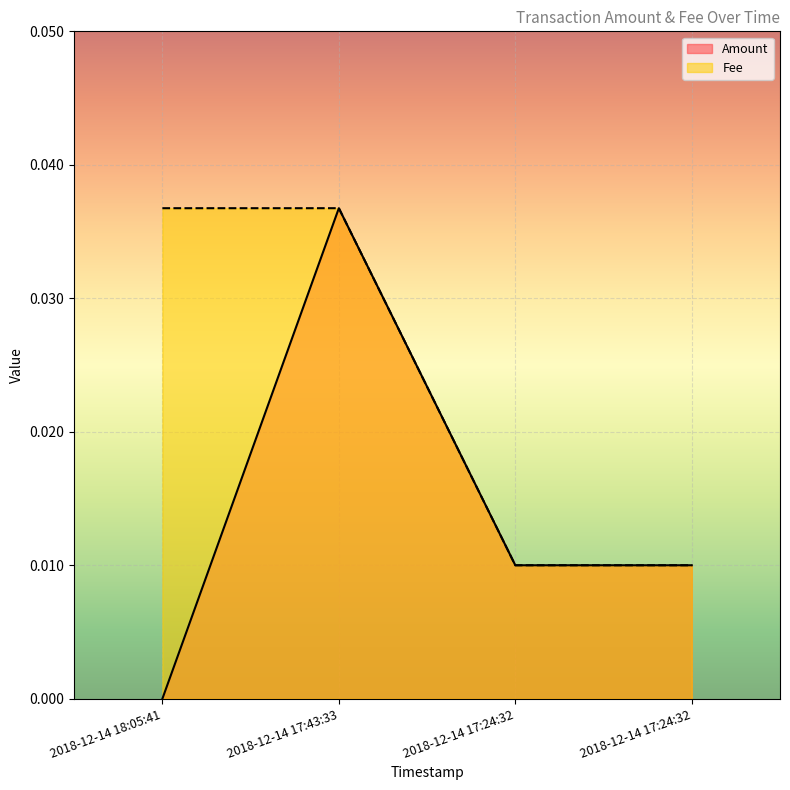

Reading left to right, extract all data points from this chart.

Amount: 2018-12-14 18:05:41=0.0	2018-12-14 17:43:33=0.0	2018-12-14 17:24:32=0.0	2018-12-14 17:24:32=0.0
Fee: 2018-12-14 18:05:41=0.0	2018-12-14 17:43:33=0.0	2018-12-14 17:24:32=0.0	2018-12-14 17:24:32=0.0